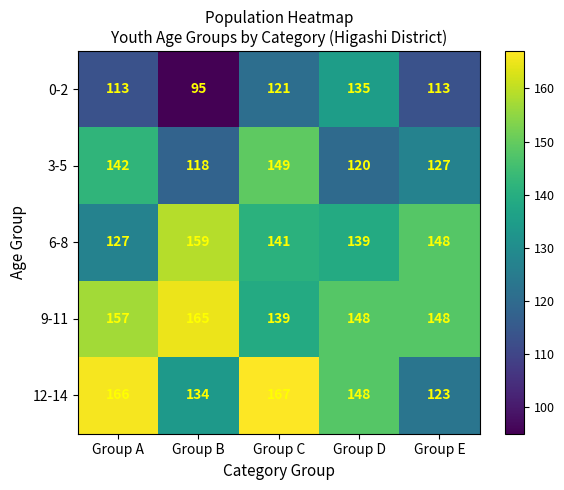

Count the 9-11 values in the range 148 to 157.

3